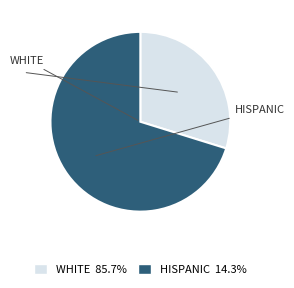

How many slices are in this pie chart?

2